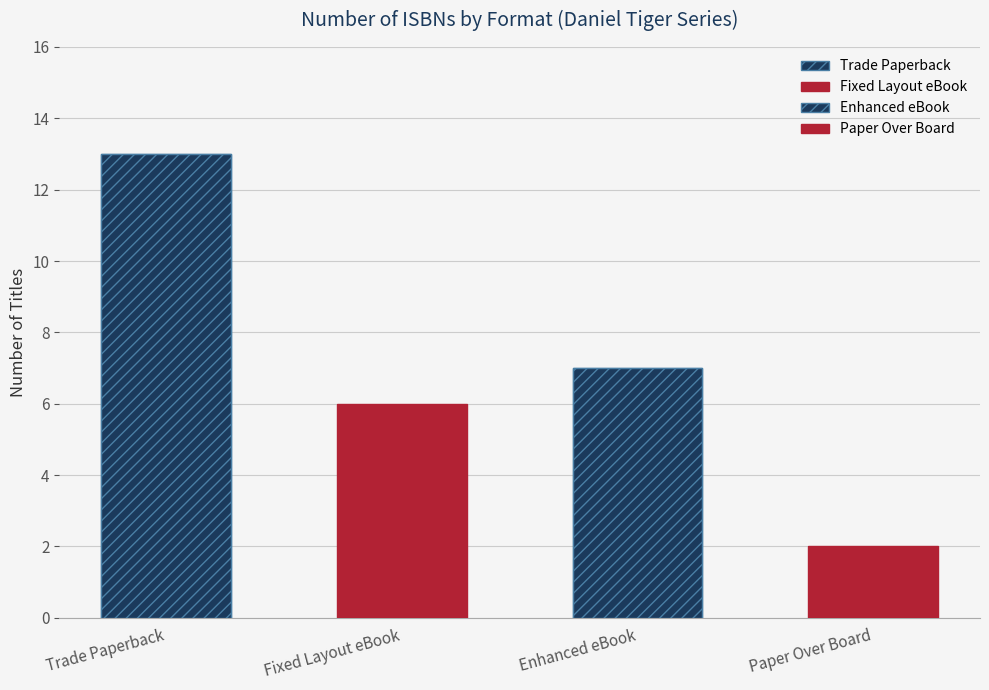

Rank the categories by value from highest to lowest.

Trade Paperback, Enhanced eBook, Fixed Layout eBook, Paper Over Board